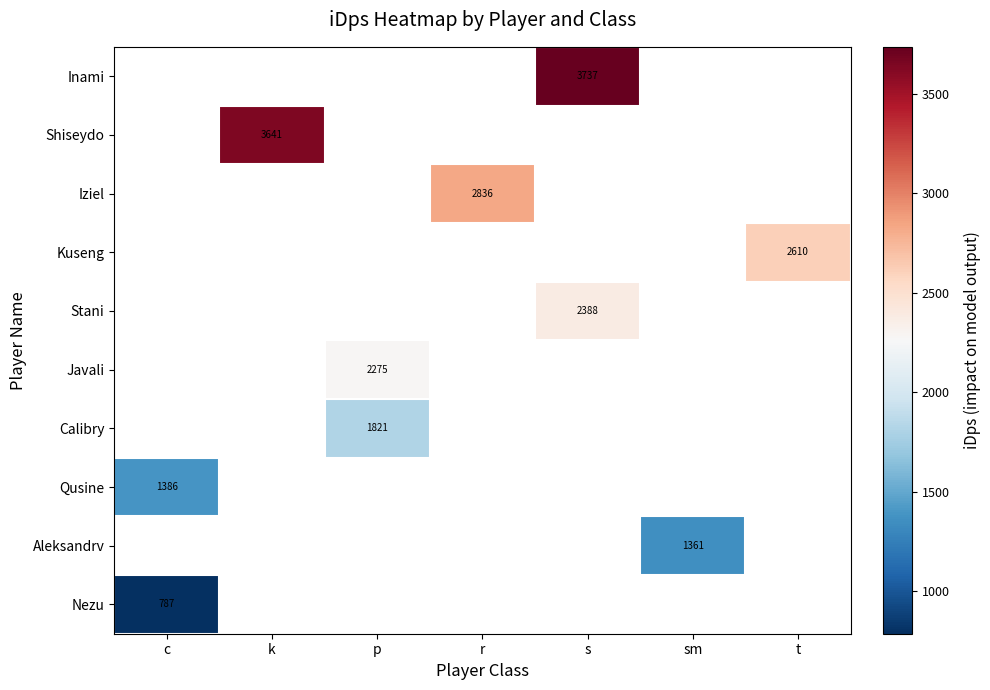

What is the minimum value shown in the chart?

786.7